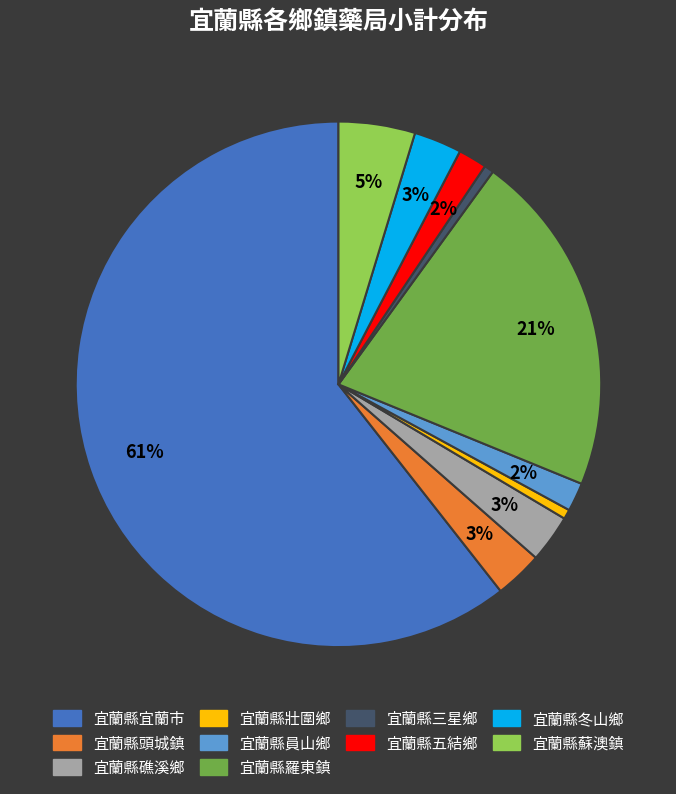

Is there a majority slice in this chart?

Yes